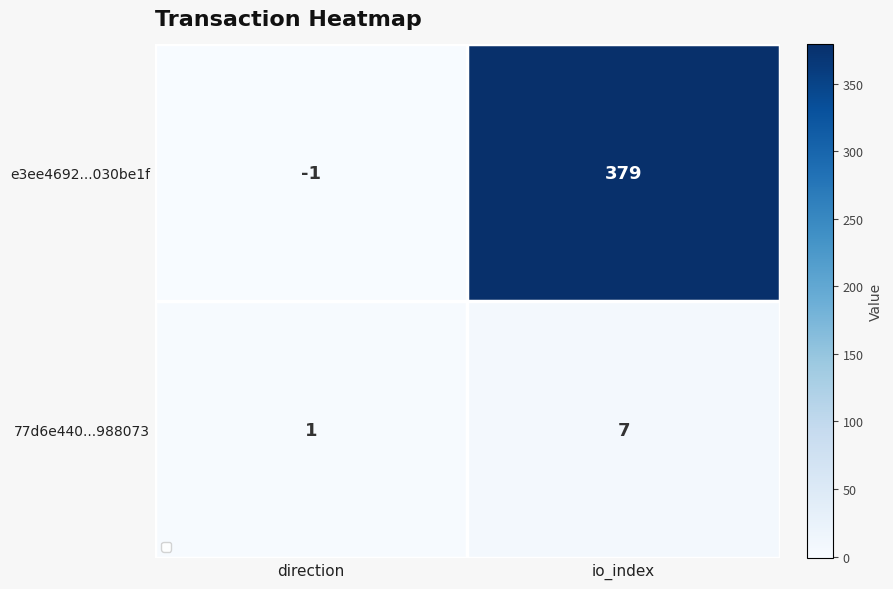

Count the number of categories in the chart.

2